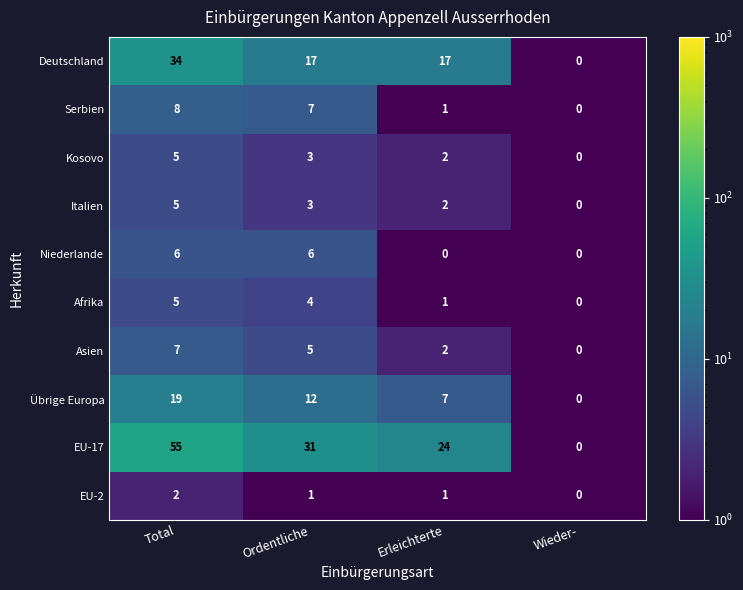

Between Erleichterte and Wieder-, which series saw the biggest shift?

EU-17